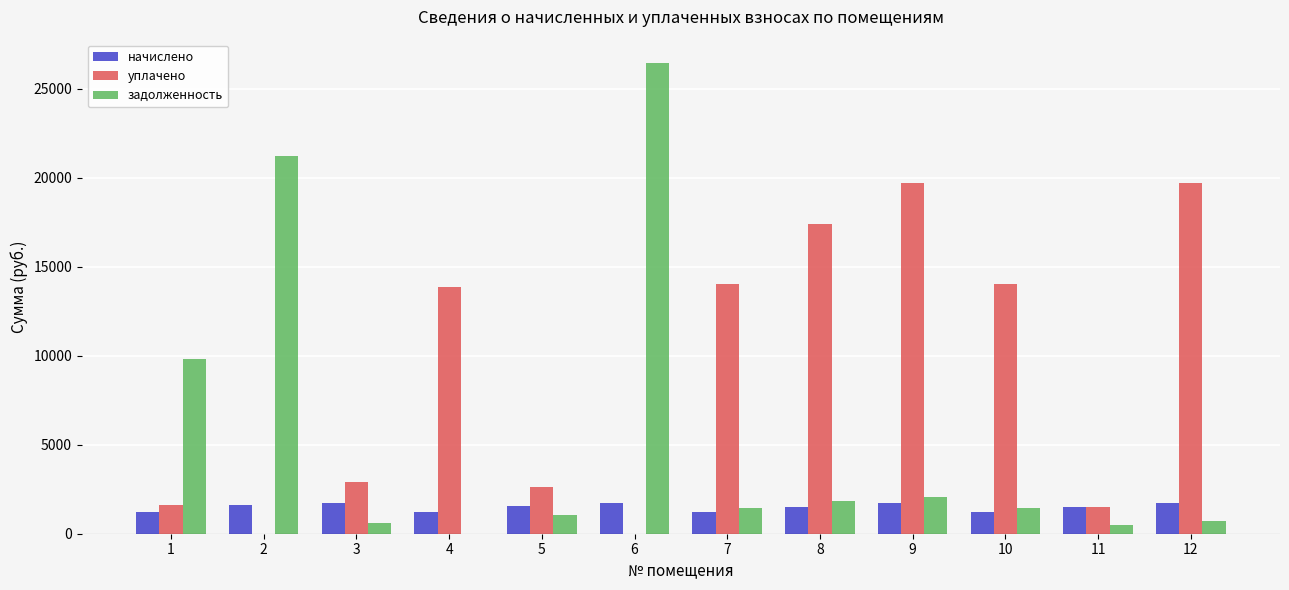

Between 8 and 10, which series saw the biggest shift?

уплачено